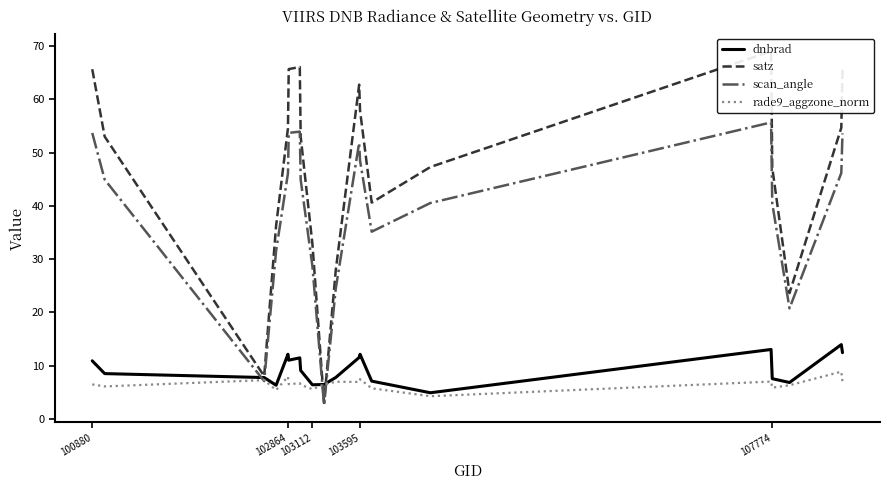

True or false: dnbrad and rade9_aggzone_norm intersect in this chart.

False